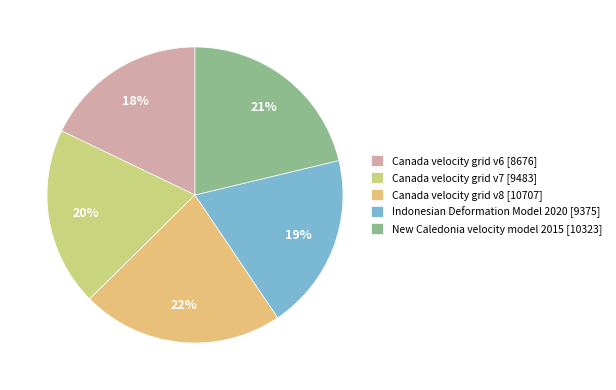

What is the ratio of the value at Indonesian Deformation Model 2020 to the value at Canada velocity grid v6?

1.1